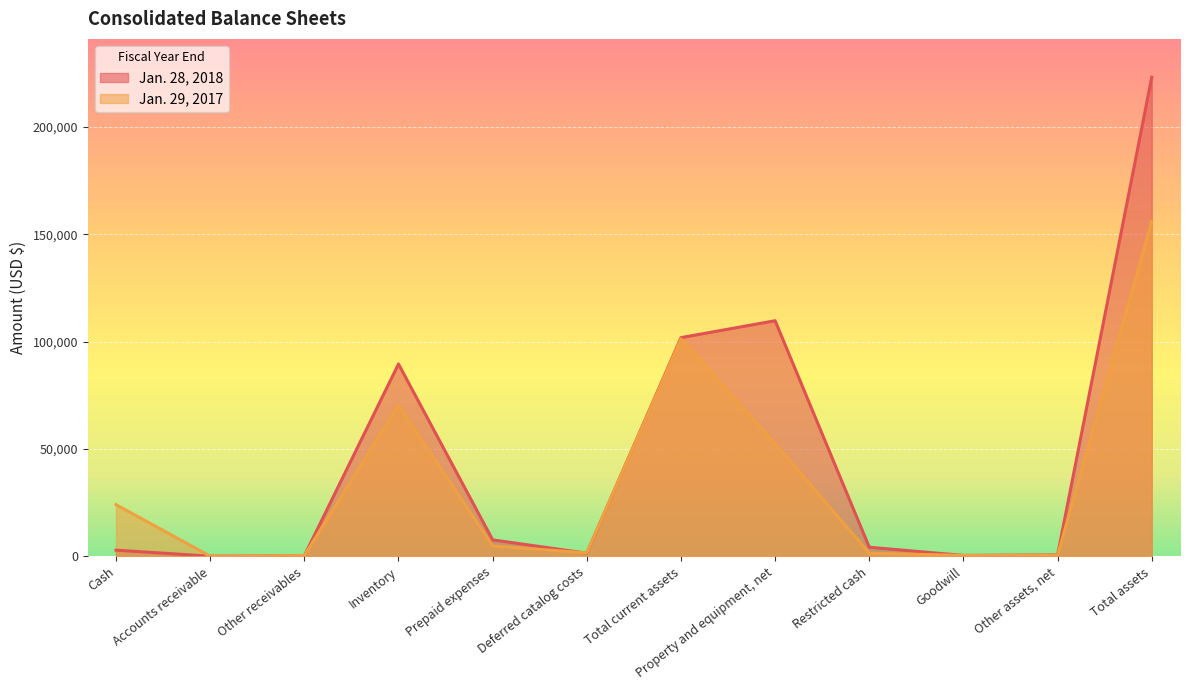

True or false: Jan. 29, 2017 and Jan. 28, 2018 cross at least once.

True